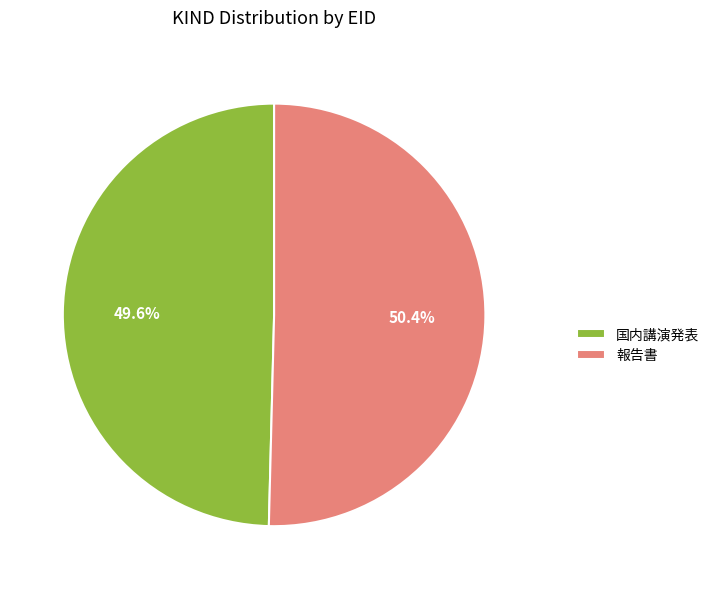

Does 報告書 represent more than half of the total?

Yes